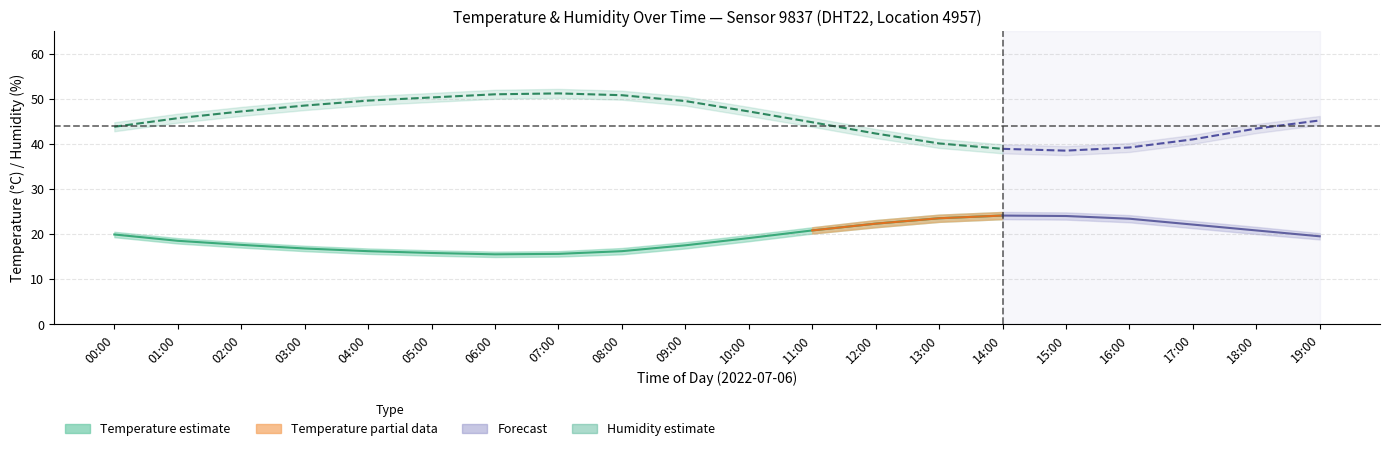

What is the label of the 2nd point from the left?

01:00